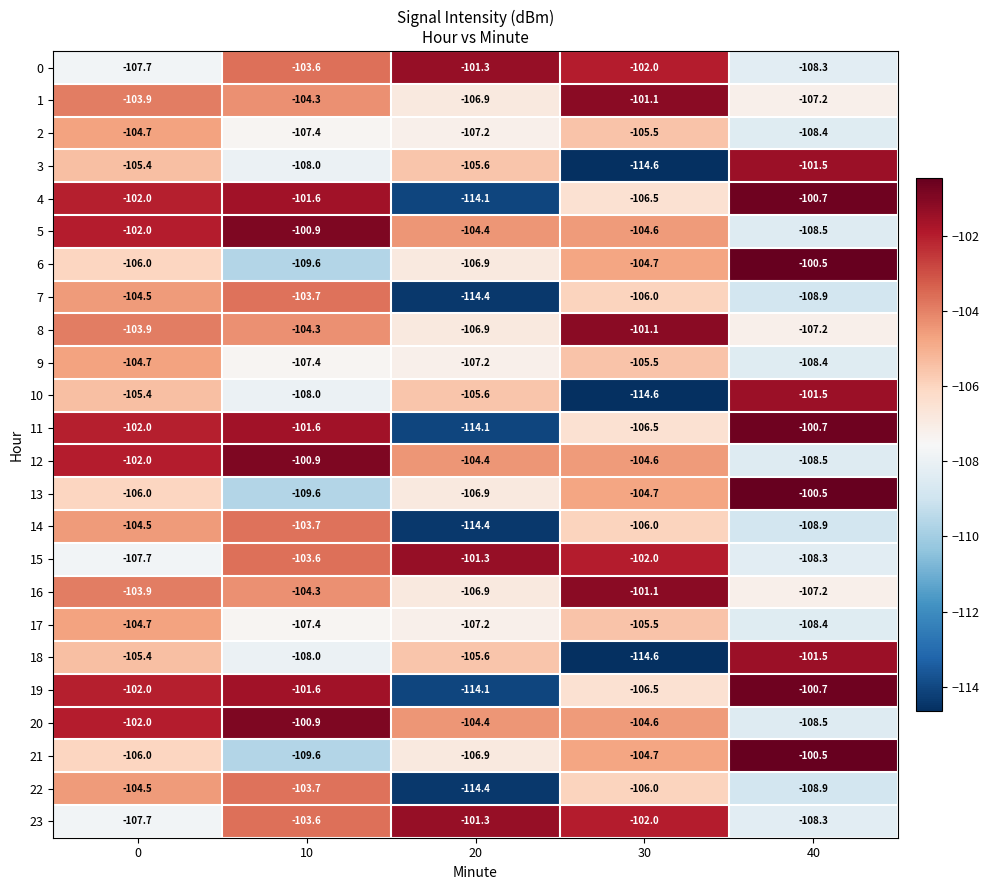

What is the spread (max minus min) of values at 30?

13.5